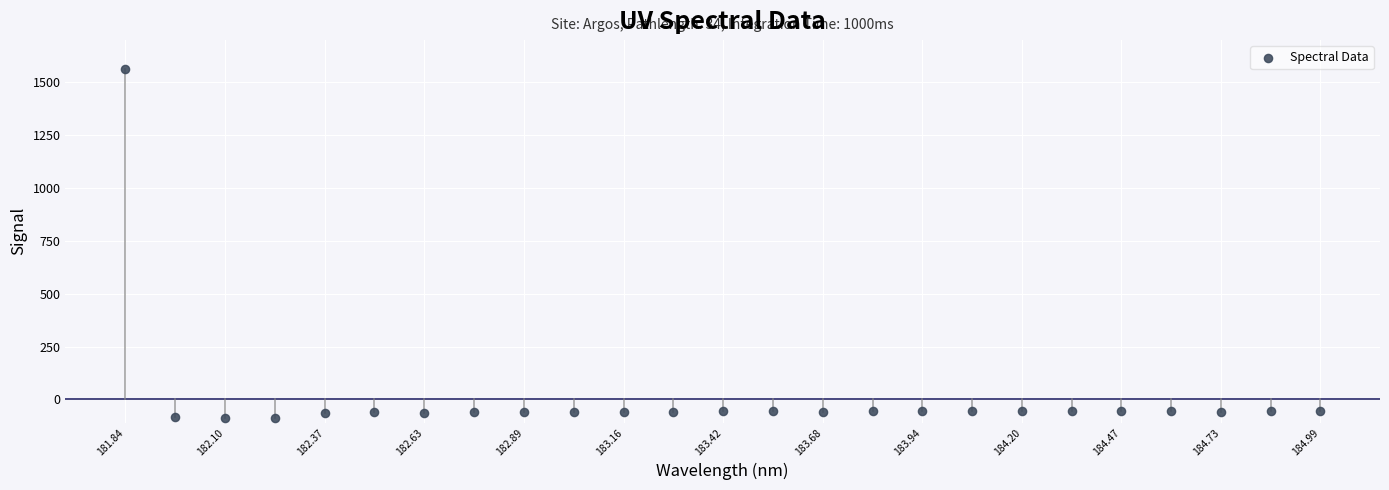

What is the range of X values (max minus min)?

3.1